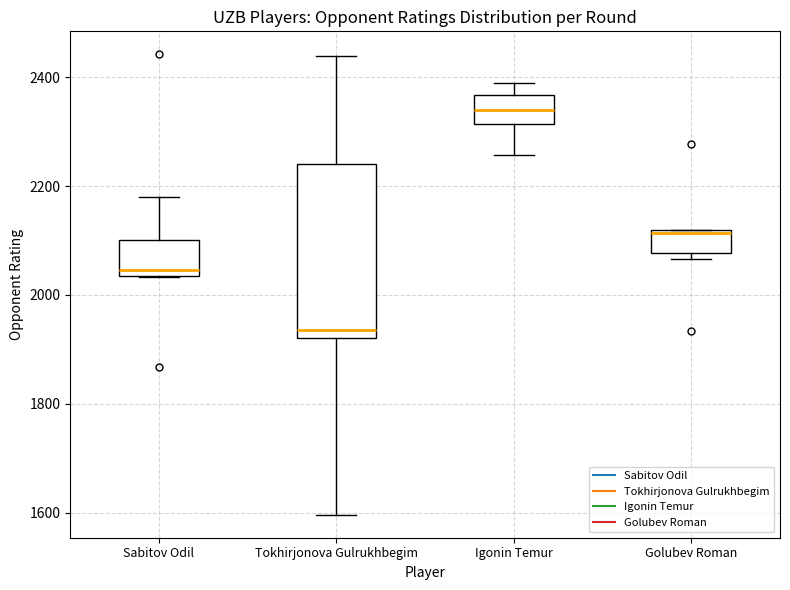

Reading left to right, transcribe this box plot: for each box, give where its median line is, the range the box spans, and where its two whiskers end, as read against the y-axis. The values are not printed on the chart, so give them approximately, as read against the axis.

Sabitov Odil: median 2040 (just above the box's lower edge), box 2040 to 2100, whiskers 2040 to 2180
Tokhirjonova Gulrukhbegim: median 1940, box 1920 to 2240, whiskers 1600 to 2440
Igonin Temur: median 2340, box 2320 to 2360, whiskers 2260 to 2400
Golubev Roman: median 2120, box 2080 to 2120, whiskers 2060 to 2120